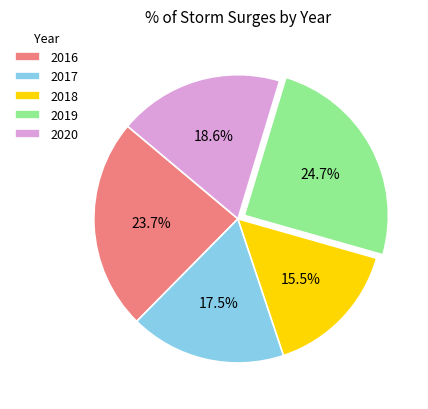

Which has a higher value, 2020 or 2019?

2019